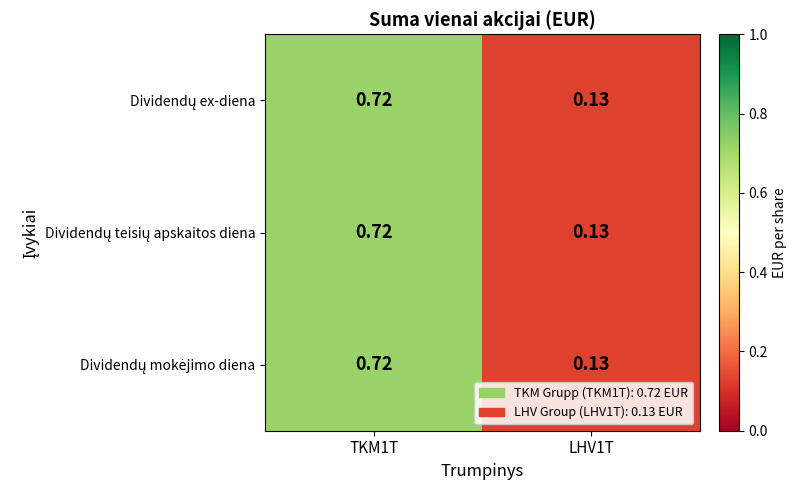

How many series are shown in this chart?

3